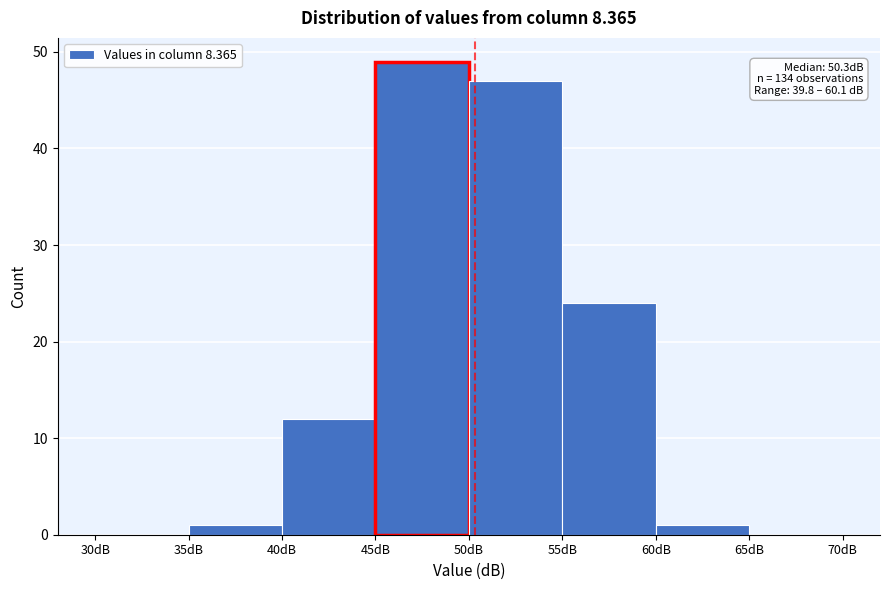

Over which range of the x-axis is the bar tallest?

45 to 50